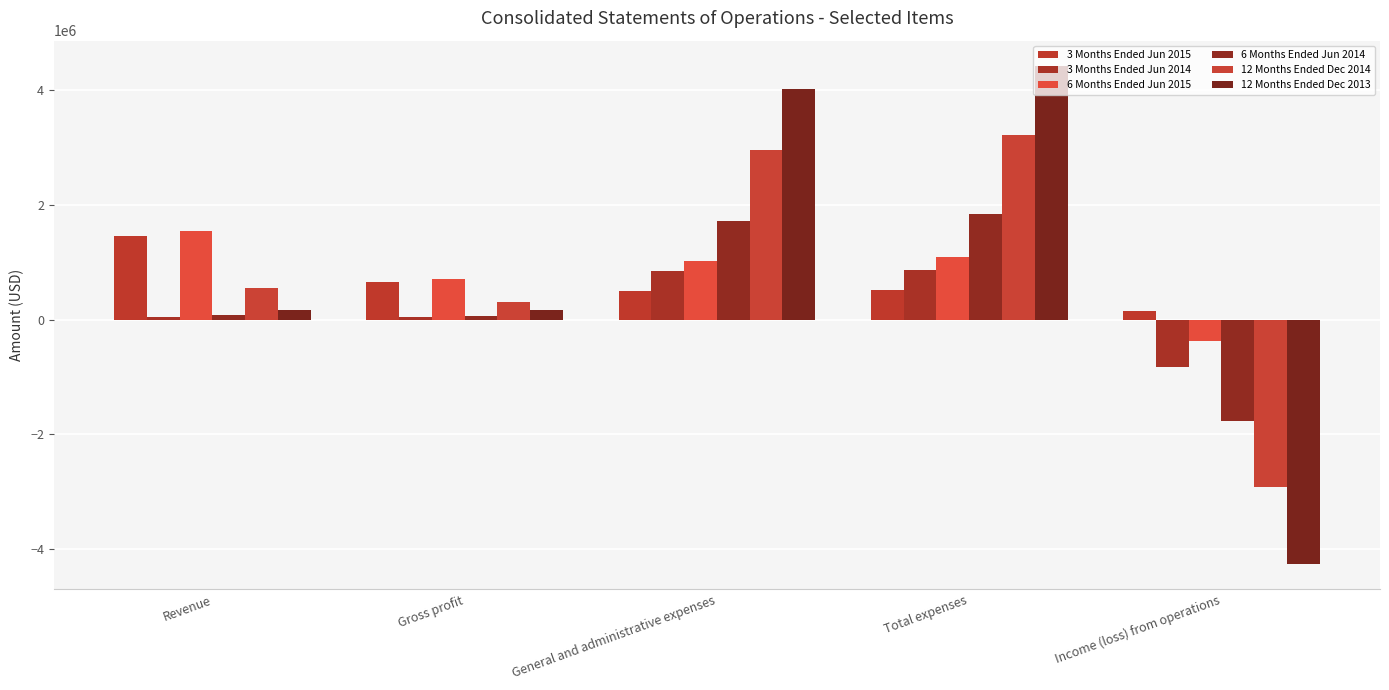

What is the maximum value shown in the chart?

4434179